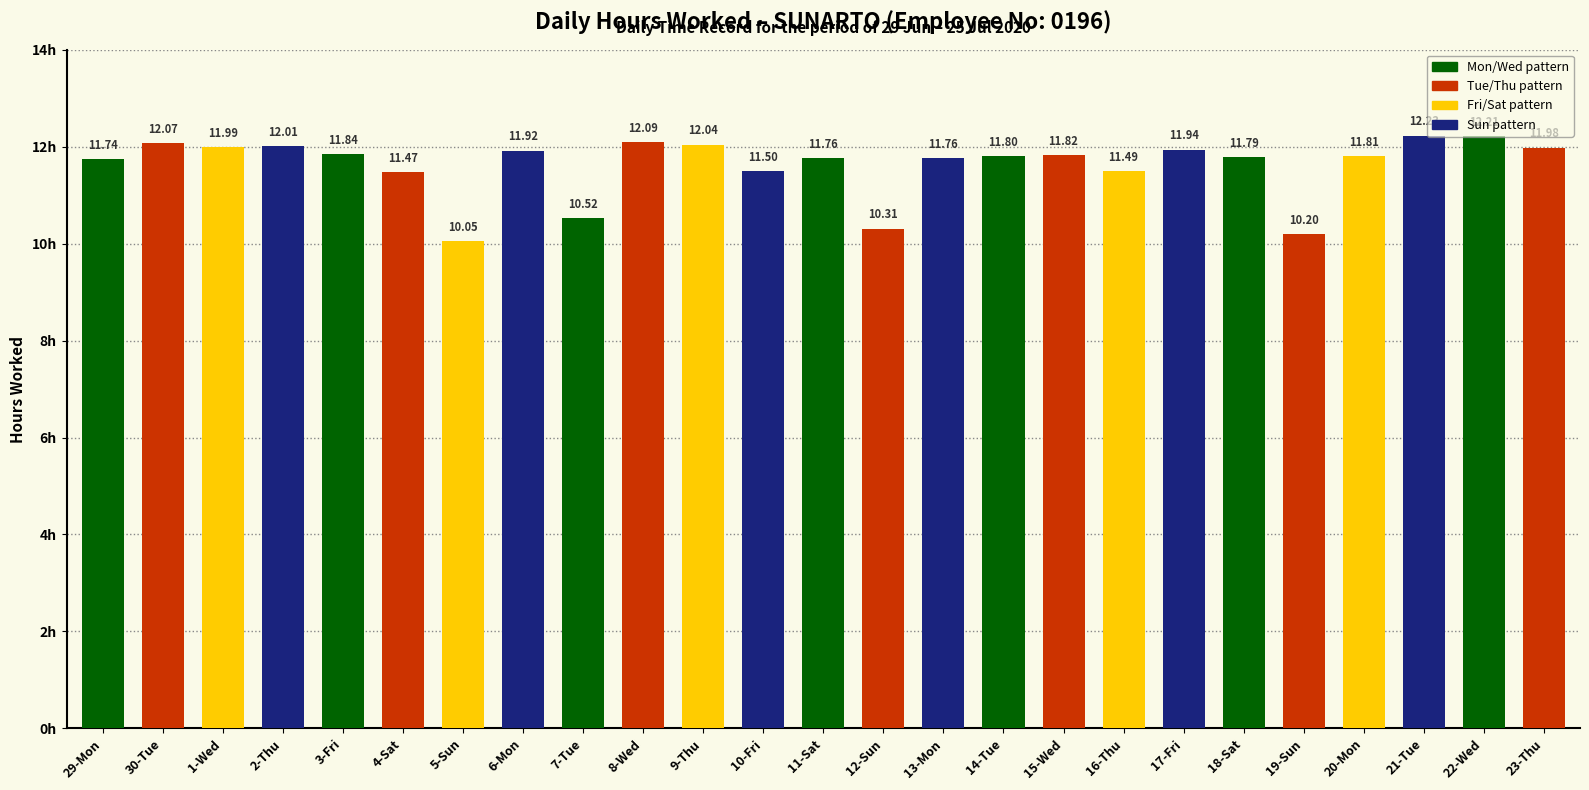

Which has a higher value, 19-Sun or 1-Wed?

1-Wed